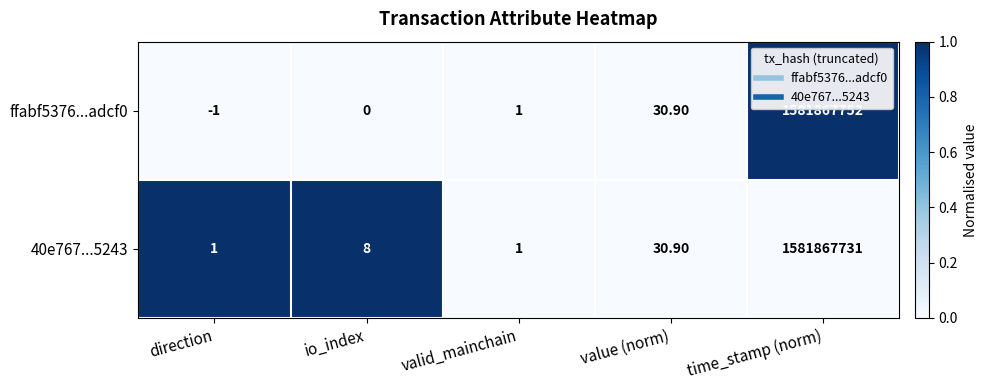

Which series has the largest total across all categories?

ffabf5376...adcf0